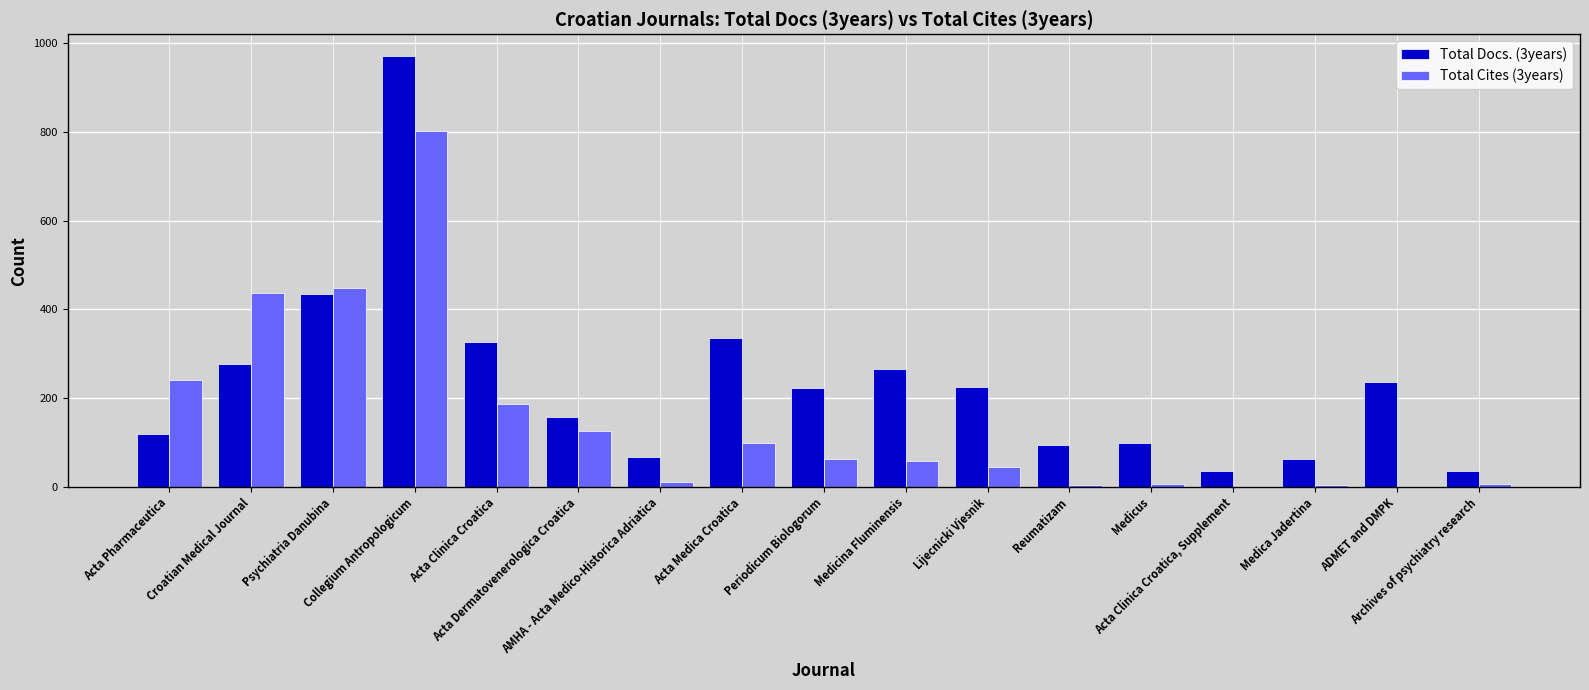

What is the greatest value displayed?

971